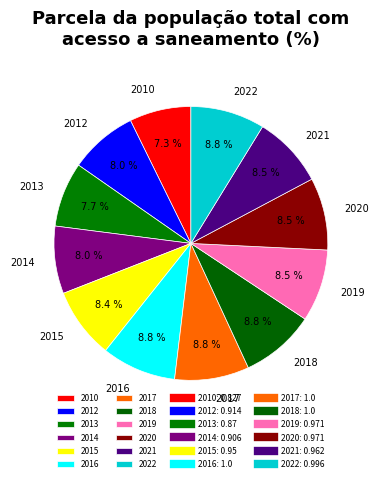

To the nearest percent, what is the average slice percentage?

8%